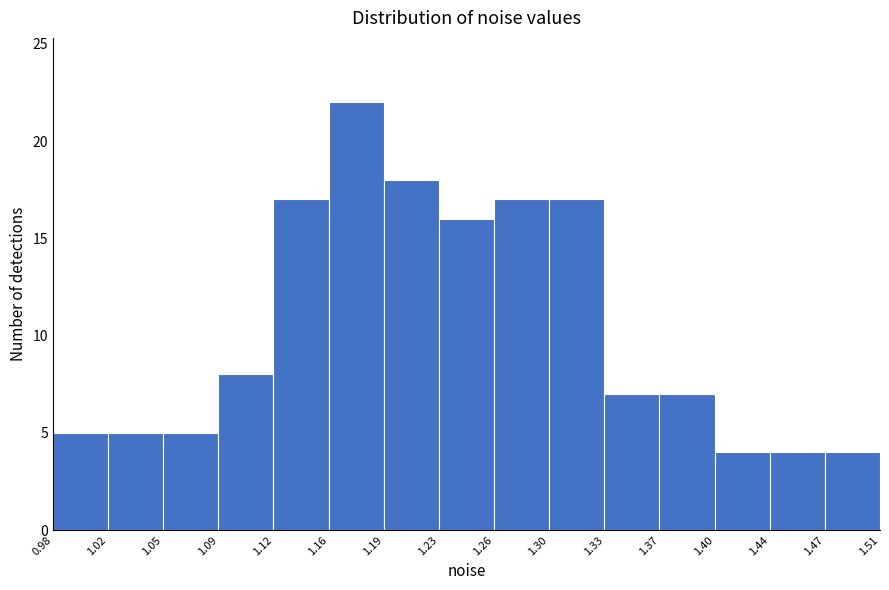

Reading left to right, transcribe this chart: for each bar, give the range it covers on the x-axis and its height. The values are not printed on the chart, so give them approximately, as read against the axis.

0.98 to 1.02: 5
1.02 to 1.05: 5
1.05 to 1.09: 5
1.09 to 1.12: 8
1.12 to 1.16: 17
1.16 to 1.19: 22
1.19 to 1.23: 18
1.23 to 1.26: 16
1.26 to 1.30: 17
1.30 to 1.33: 17
1.33 to 1.37: 7
1.37 to 1.40: 7
1.40 to 1.44: 4
1.44 to 1.47: 4
1.47 to 1.51: 4